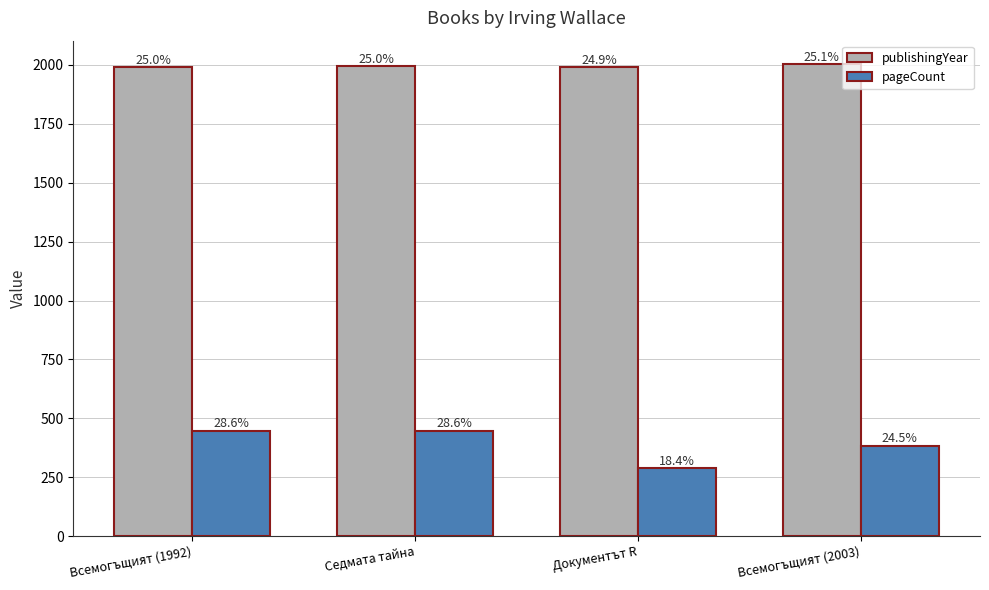

What are all the series names shown in the legend?

publishingYear, pageCount